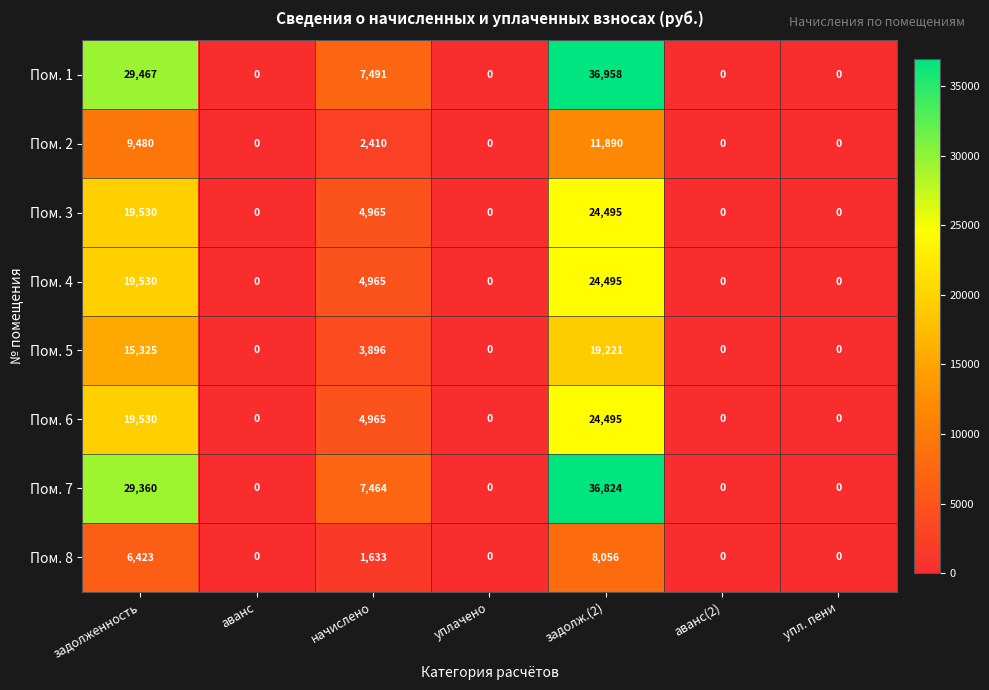

What is the difference between the highest and lowest values at задолженность?

23044